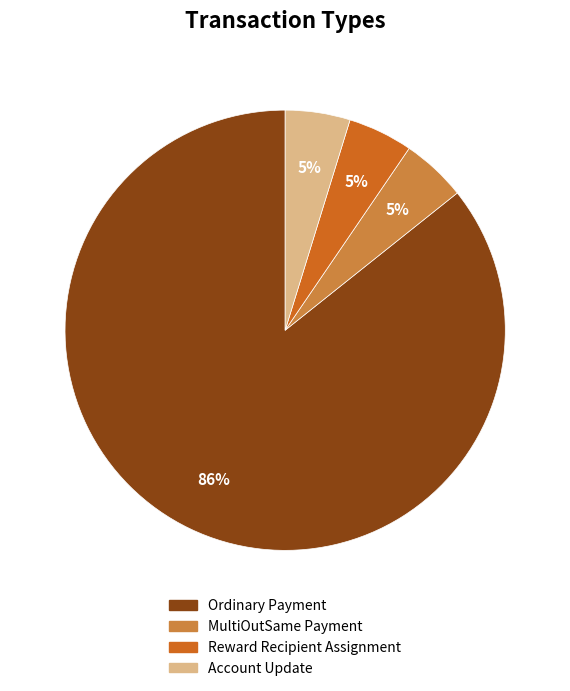

To the nearest percent, what portion does Reward Recipient Assignment represent?

5%